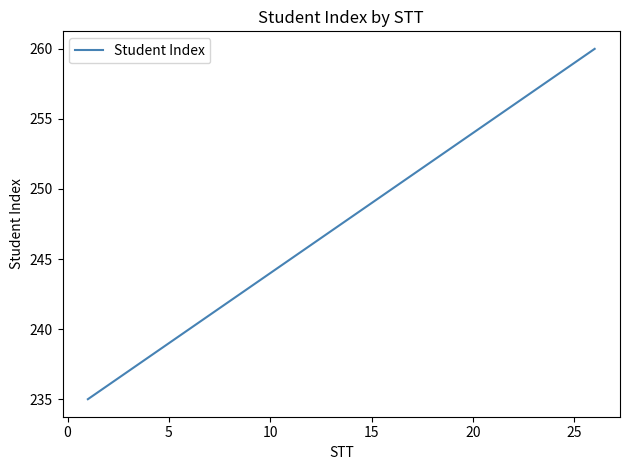

What is the greatest value displayed?

260